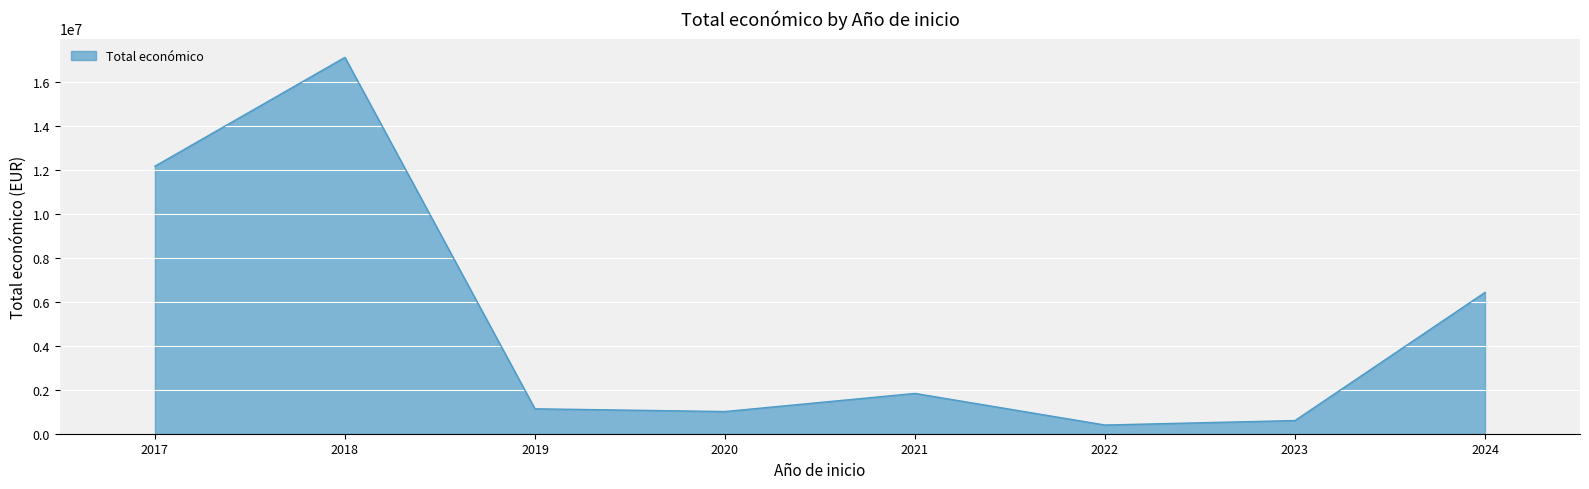

What is the greatest value displayed?

17105947